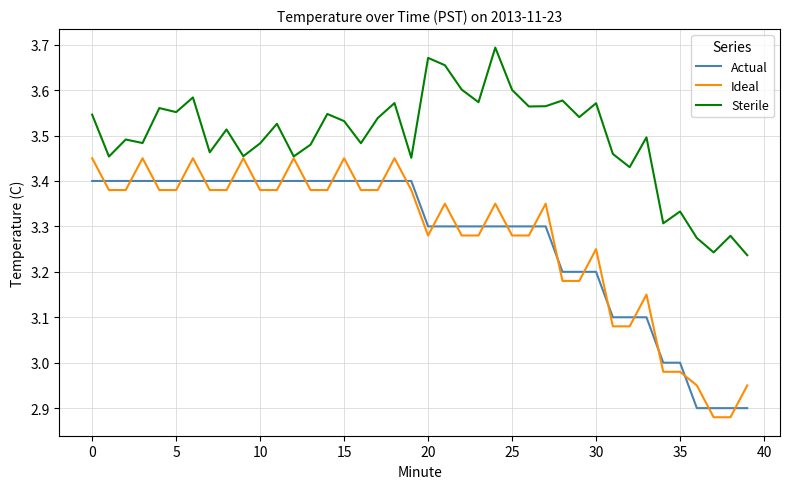

Which series has the widest spread of values?

Ideal